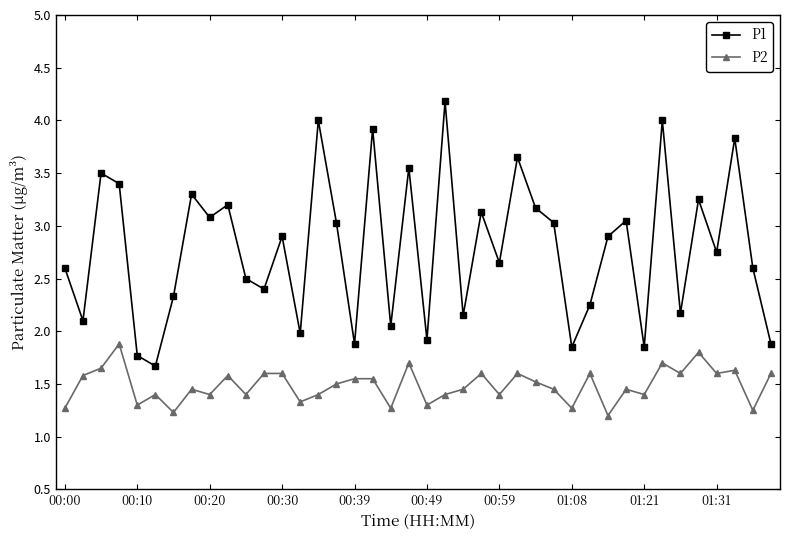

What is the difference between the maximum and second lowest values in the P1 series?

2.4